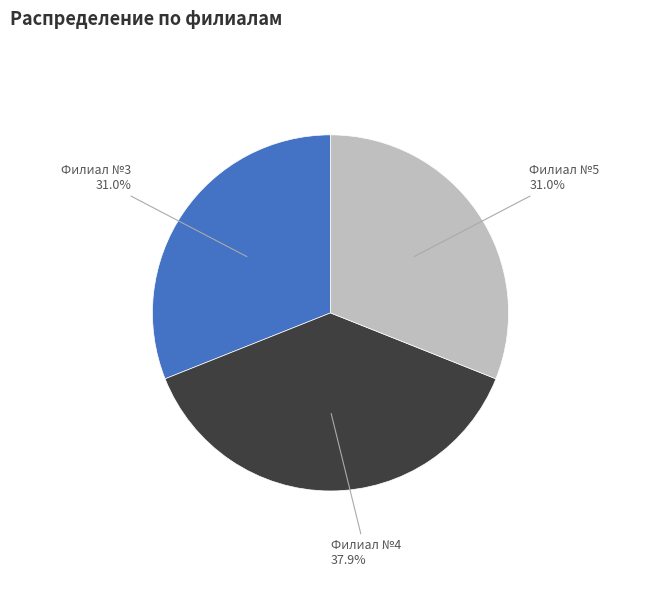

Is there a majority slice in this chart?

No